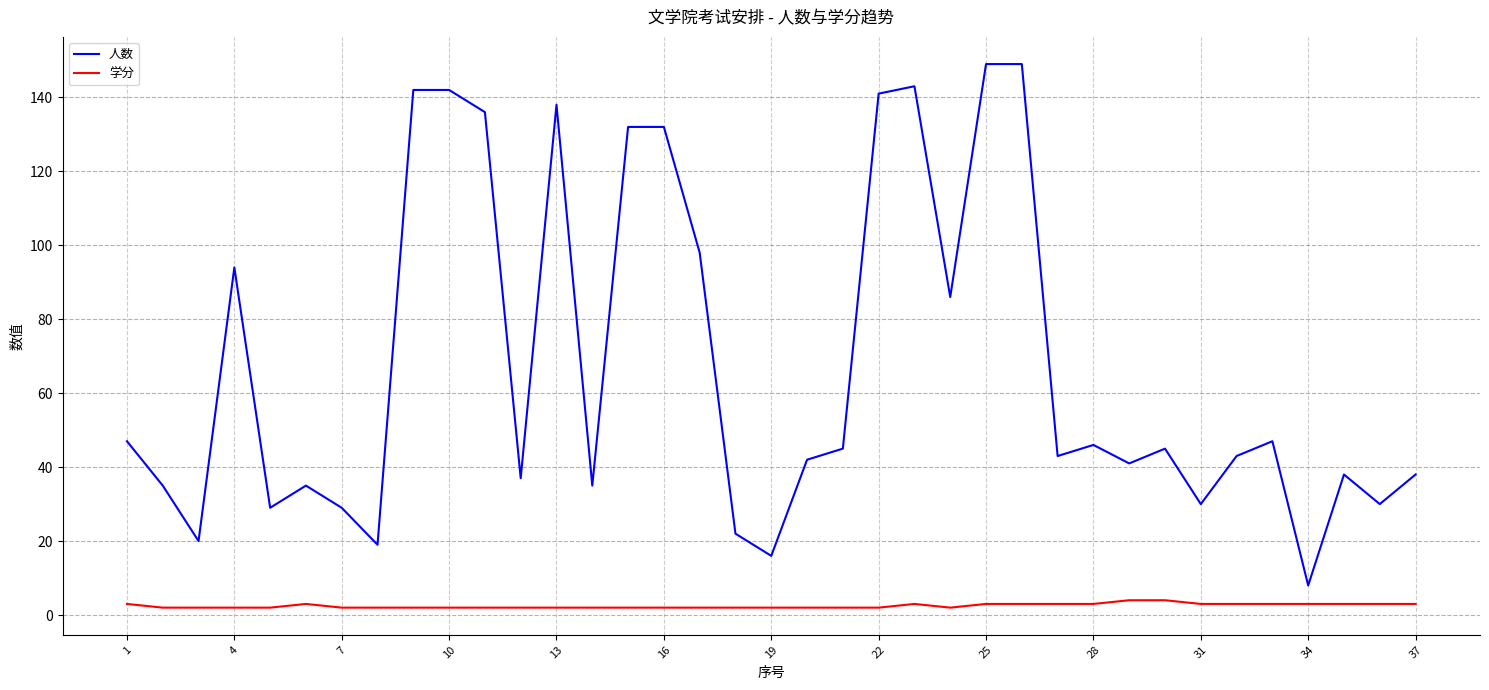

Which series has the largest range (max minus min)?

人数